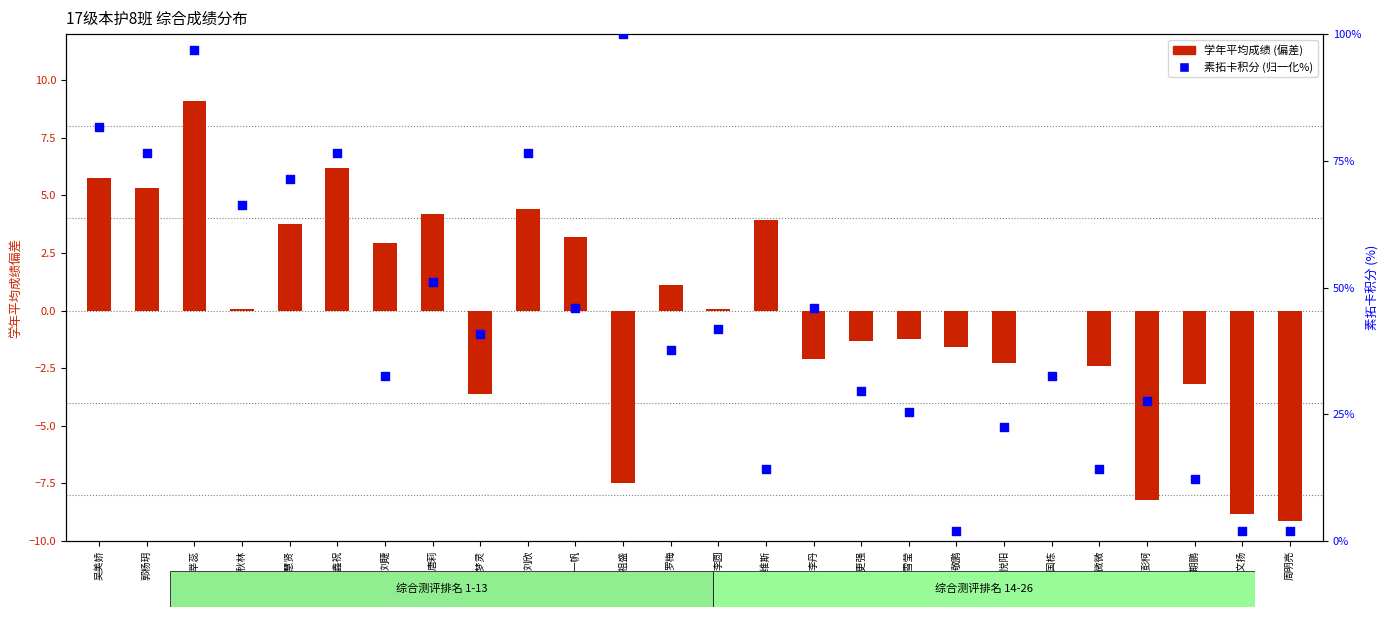

What are all the series names shown in the legend?

学年平均成绩 (偏差), 素拓卡积分 (归一化%)